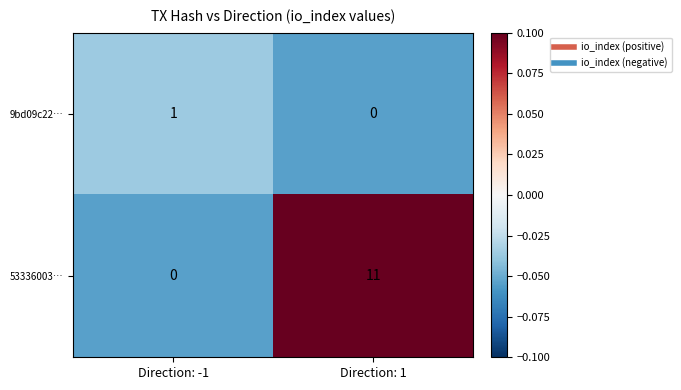

At which category is the sum across all series the highest?

Direction: 1